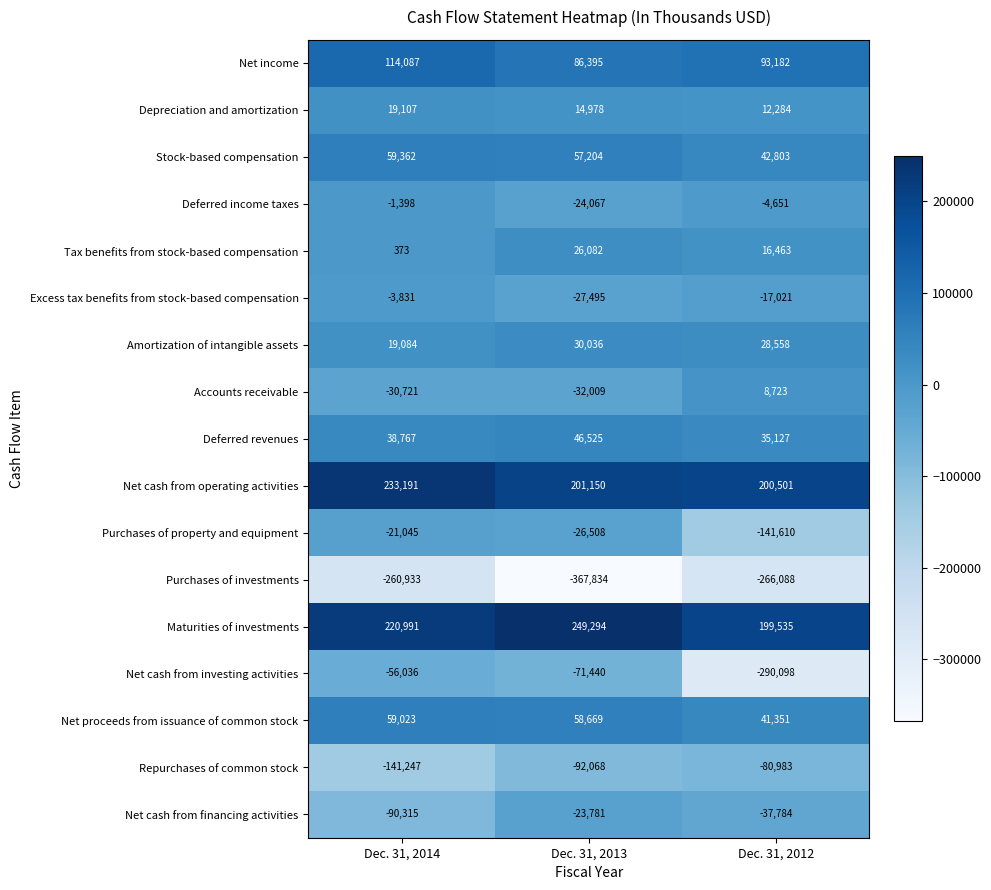

What is the sum of all Purchases of investments values?

-894855